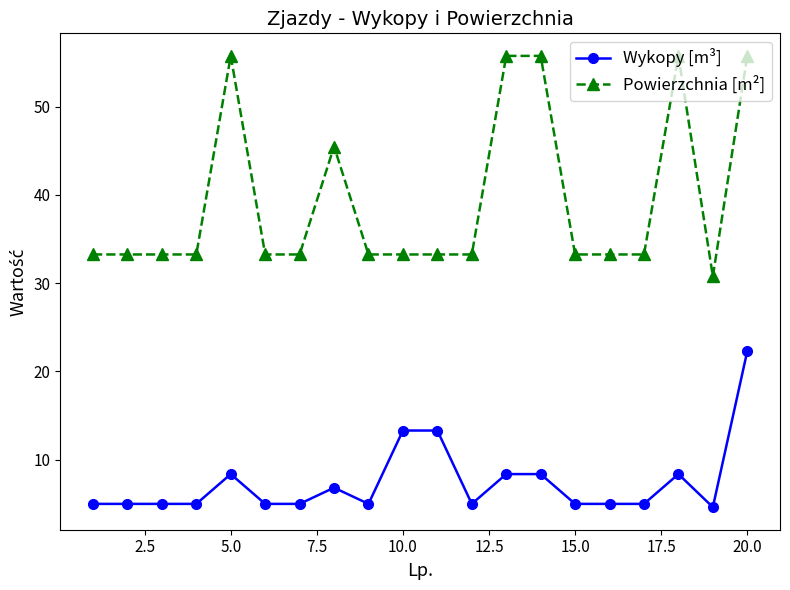

At how many categories does at least one series exceed 20?

20